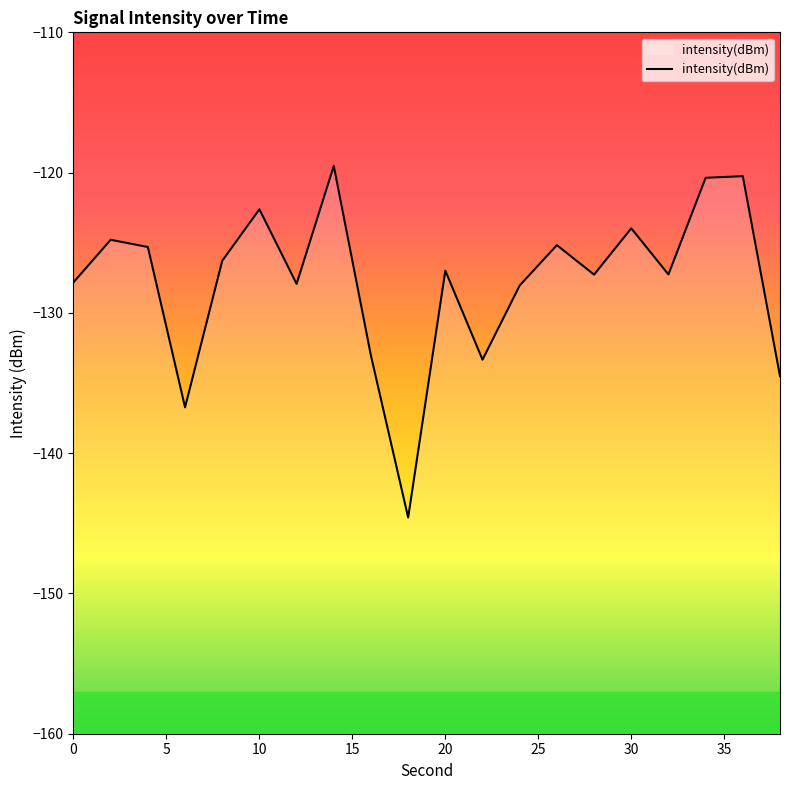

What is the approximate value at 0?

-127.8